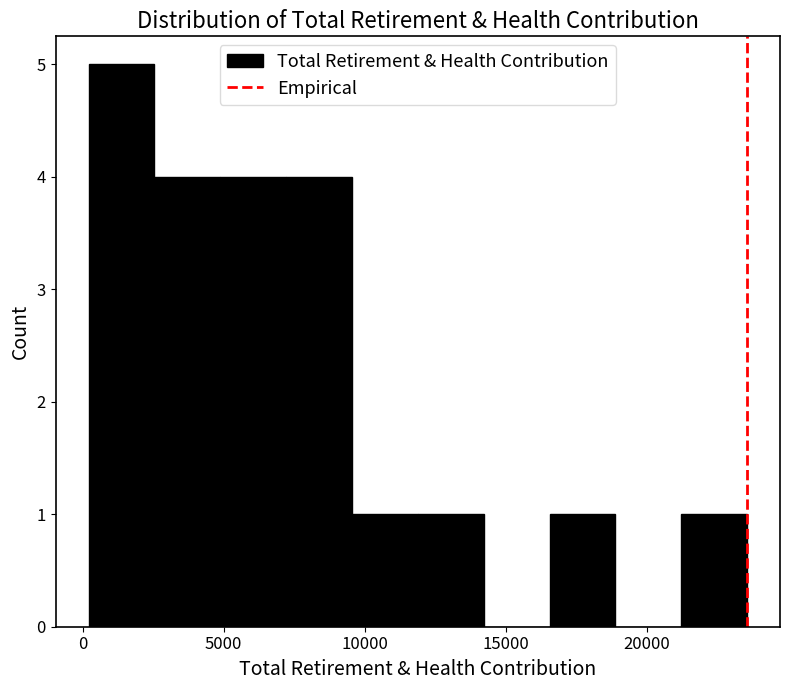

What is the height of the bar covering 21000 to 23500 on the x-axis? Neither the bar edges nor the heights are printed on the chart, so give them approximately, as read against the axes.

1